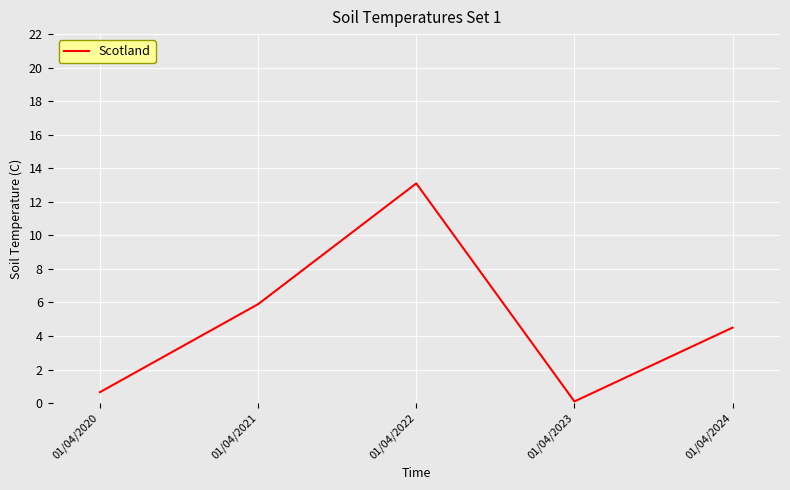

How many values exceed 4?

3